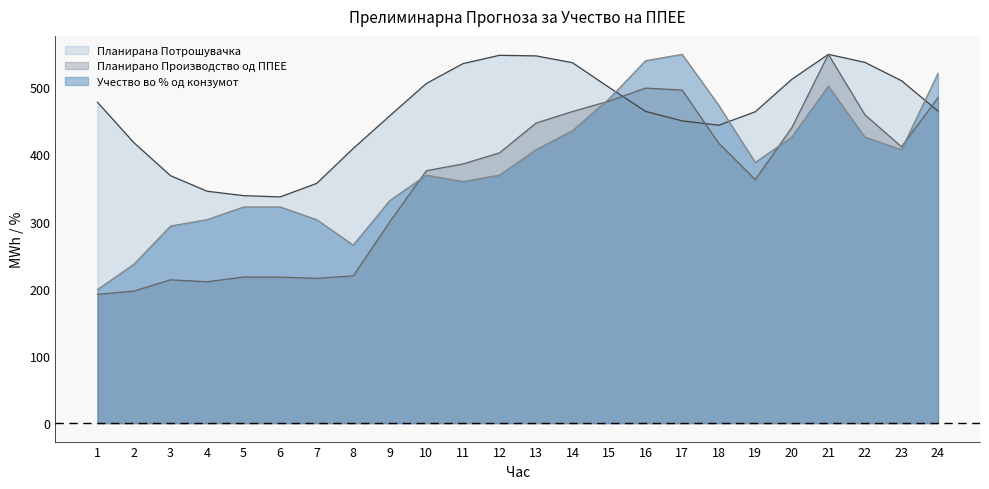

Rank the series at 11 from highest to lowest value.

Планирана Потрошувачка, Планирано Производство од ППЕЕ, Учество во % од конзумот